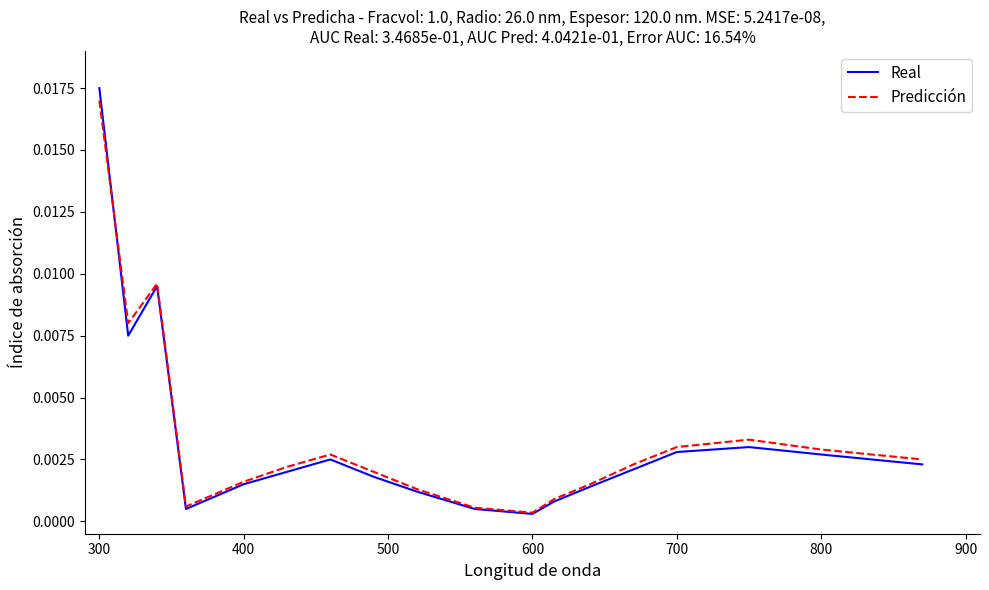

Which series has the largest range (max minus min)?

Real